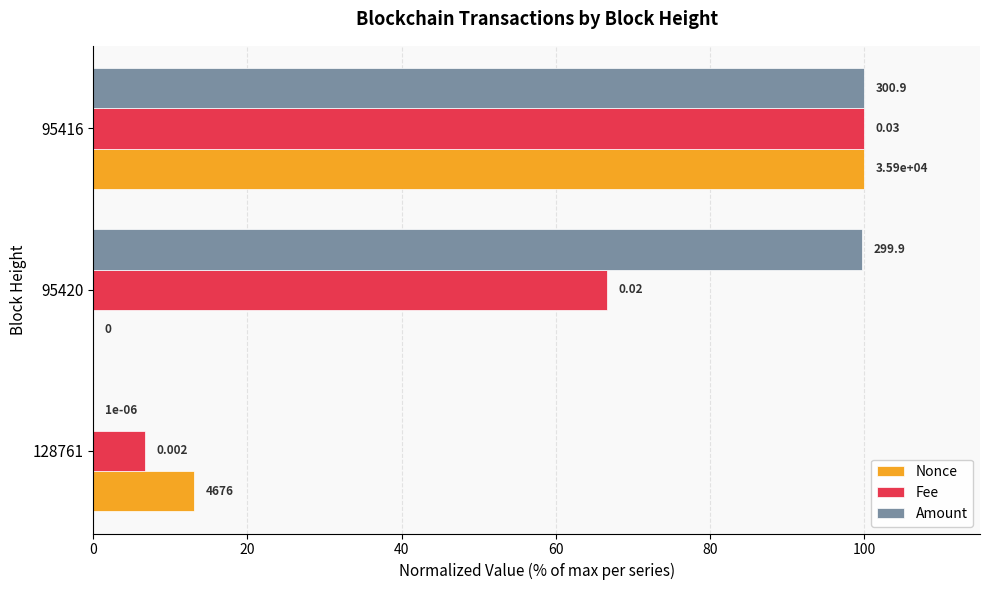

What is the sum of all Amount values?

199.7